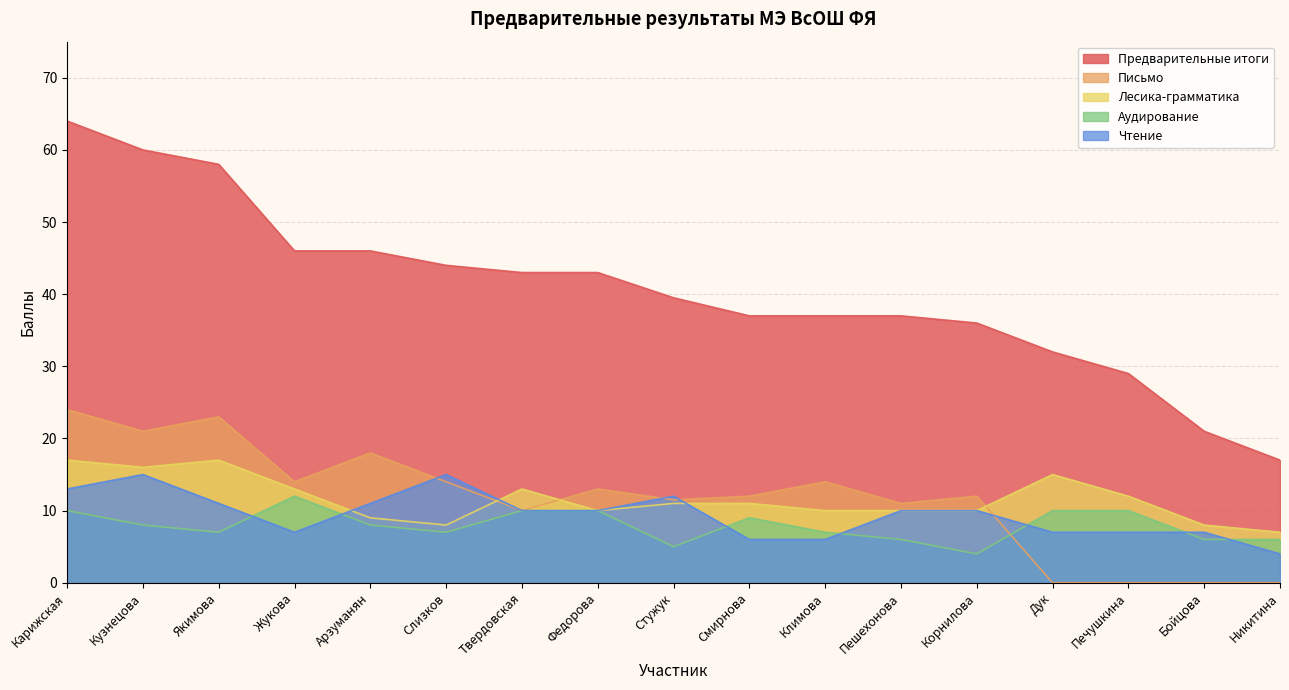

Which series has the largest total across all categories?

Предварительные итоги